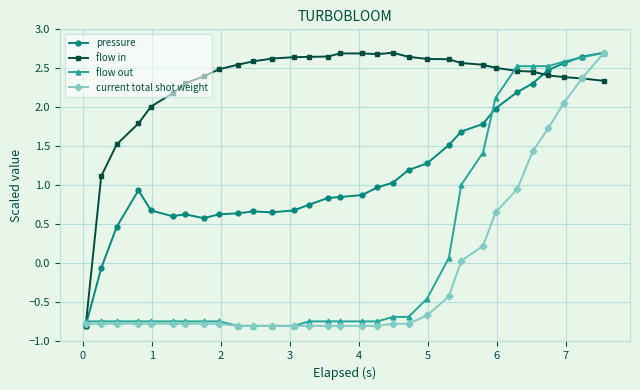

Which series has the largest total across all categories?

flow in